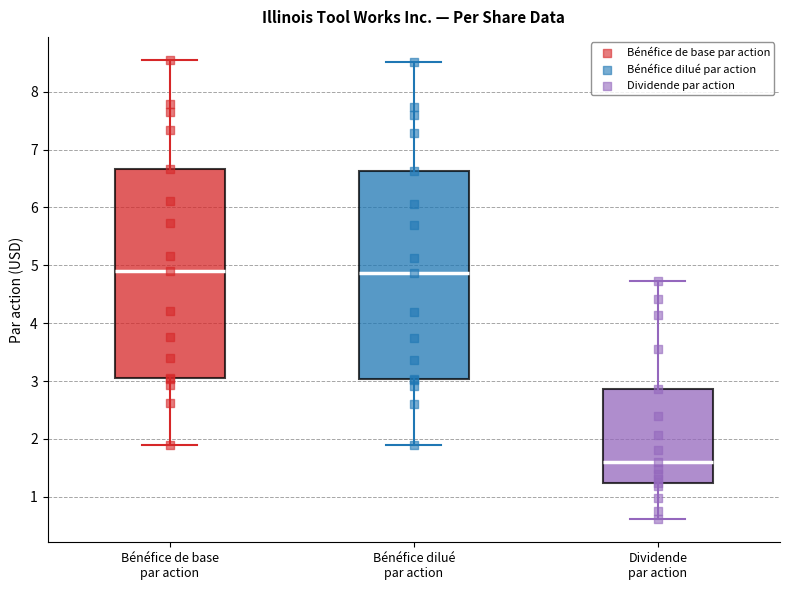

Where is the upper edge of the box for Dividende par action on the y-axis? The values are not printed on the chart, so give them approximately, as read against the axis.

2.9